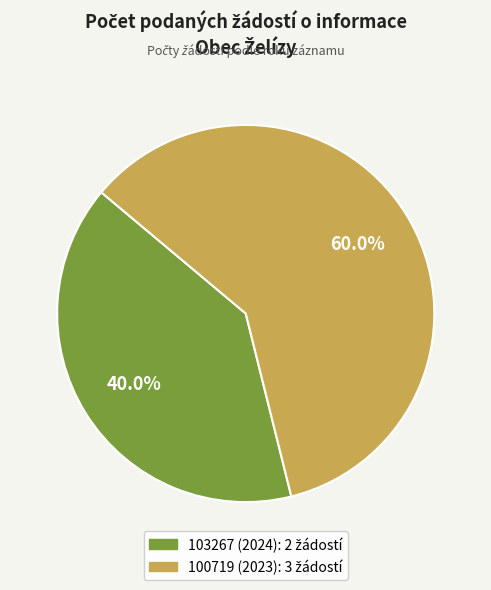

Does 103267 (2024) represent more than half of the total?

No